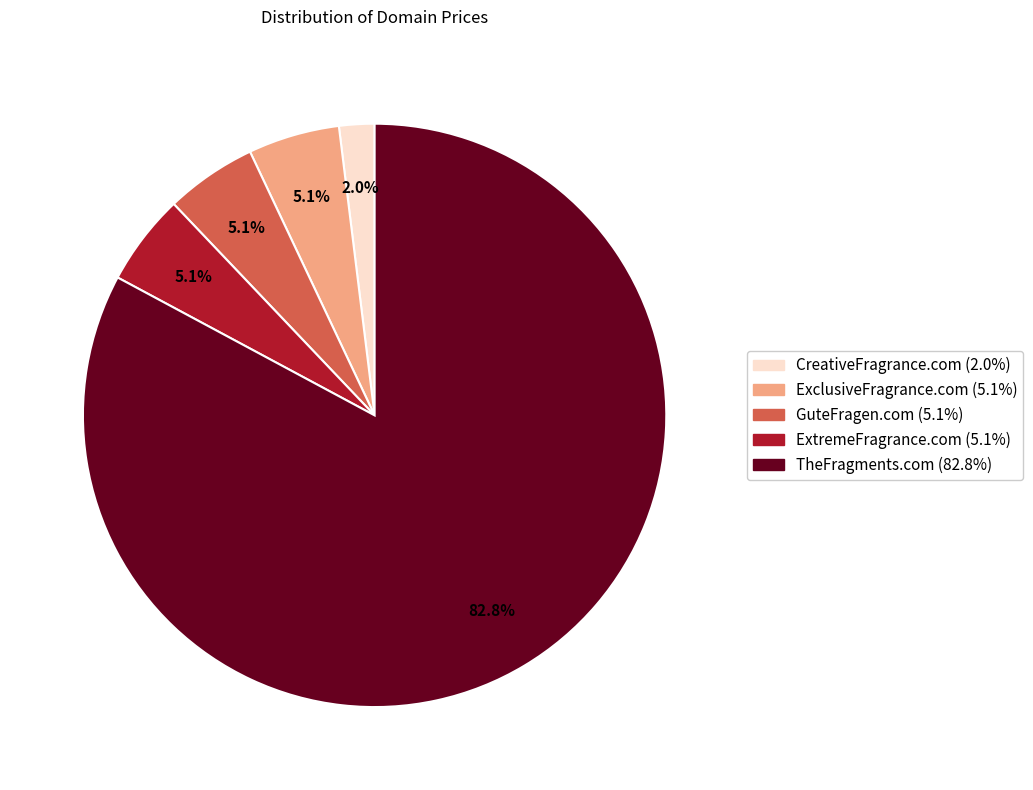

Between CreativeFragrance.com and TheFragments.com, which is larger?

TheFragments.com